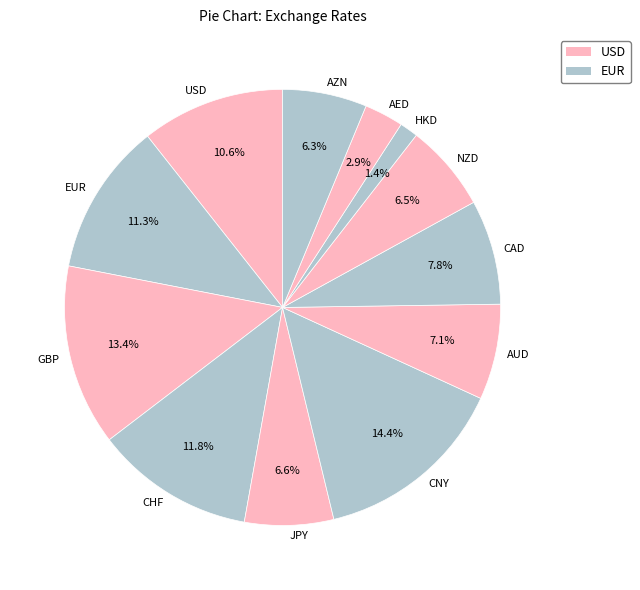

Combined, what portion of the pie is NZD and GBP?

19.9%